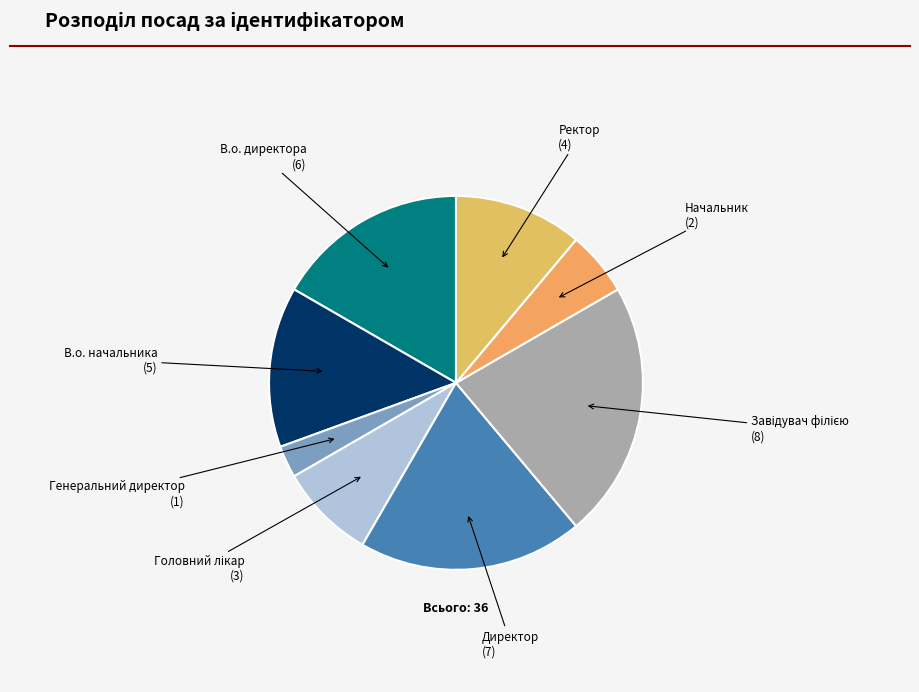

True or false: Ректор accounts for 23% of the total.

False